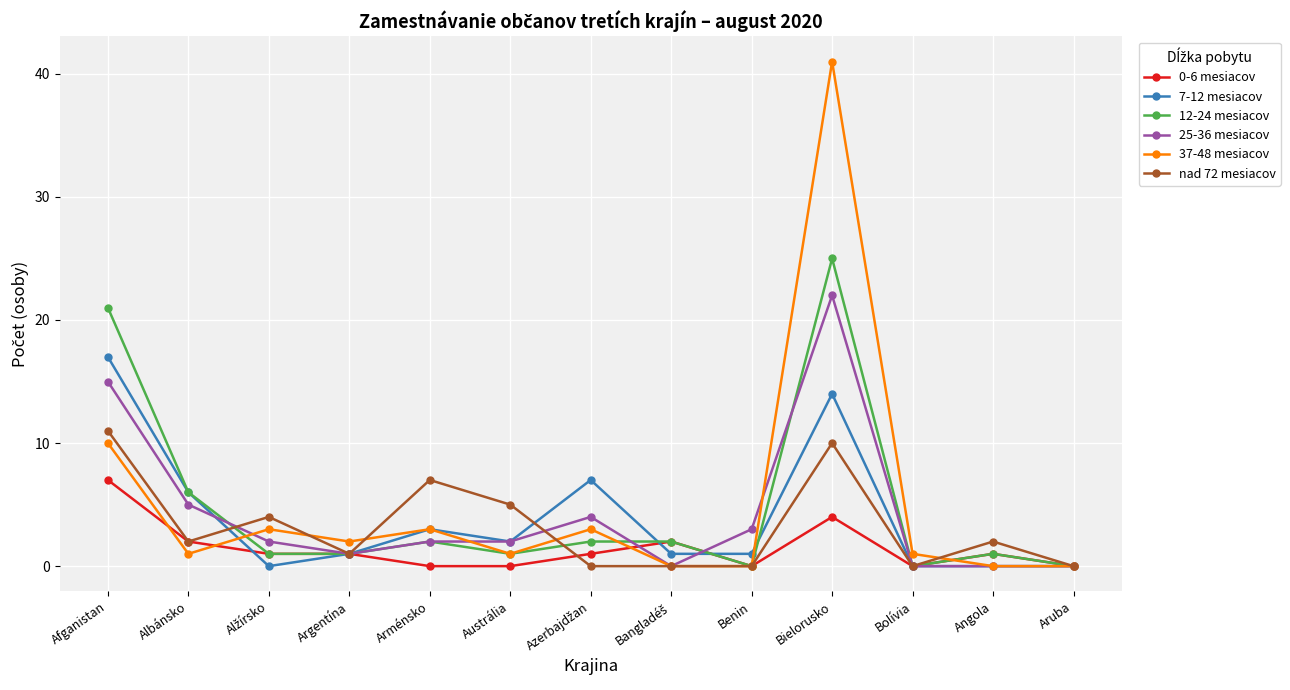

List the series in order of their peak value, highest first.

37-48 mesiacov, 12-24 mesiacov, 25-36 mesiacov, 7-12 mesiacov, nad 72 mesiacov, 0-6 mesiacov